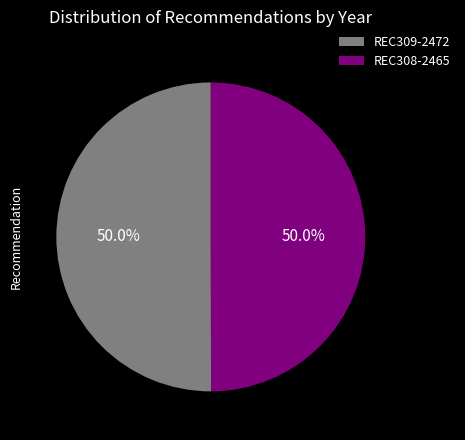

What is the ratio of the value at REC309-2472 to the value at REC308-2465?

1.0